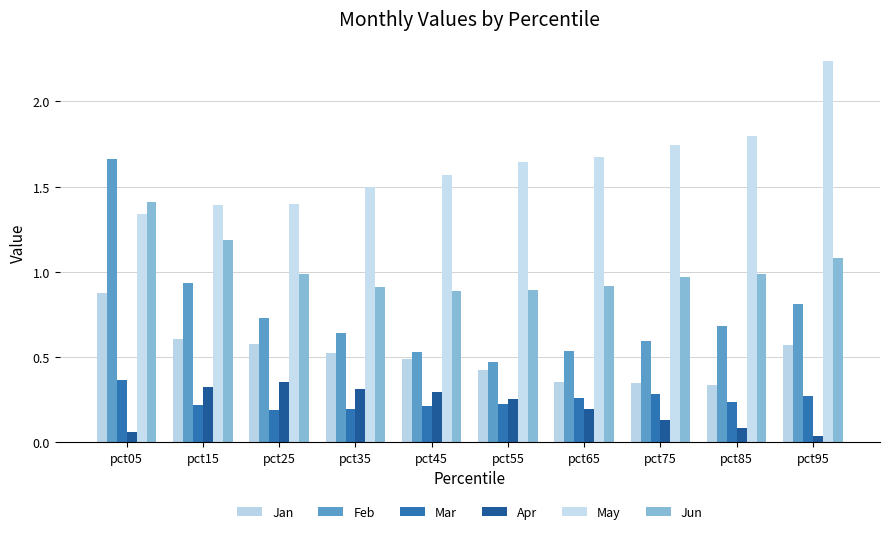

Rank the categories by Feb value from highest to lowest.

pct05, pct15, pct95, pct25, pct85, pct35, pct75, pct65, pct45, pct55